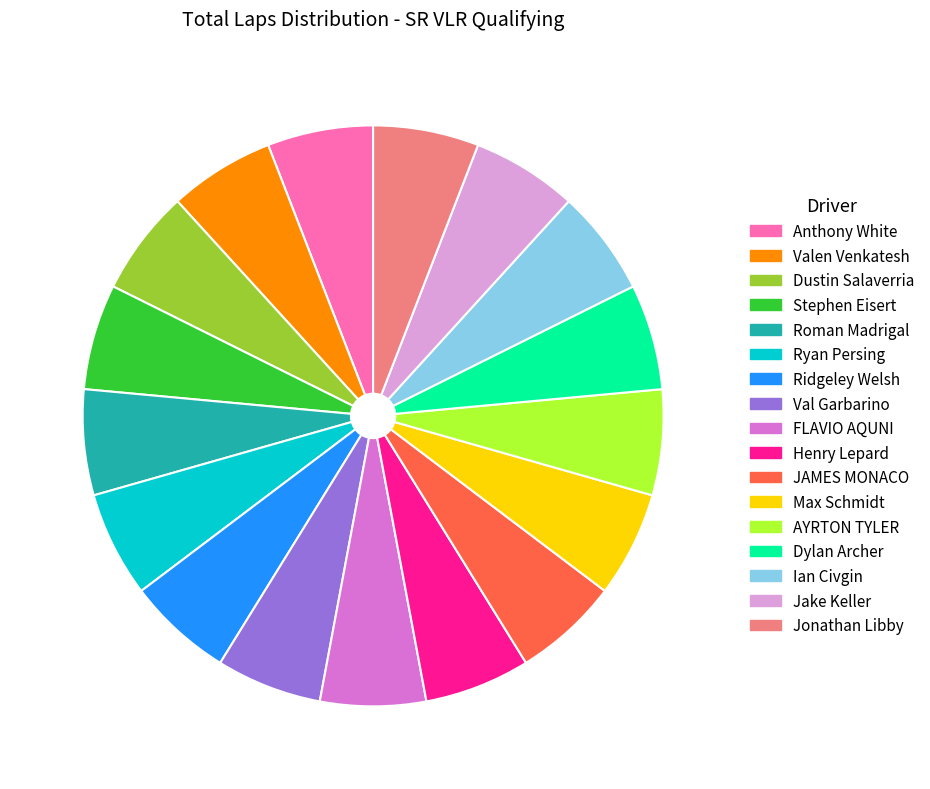

Does any single category account for the majority?

No